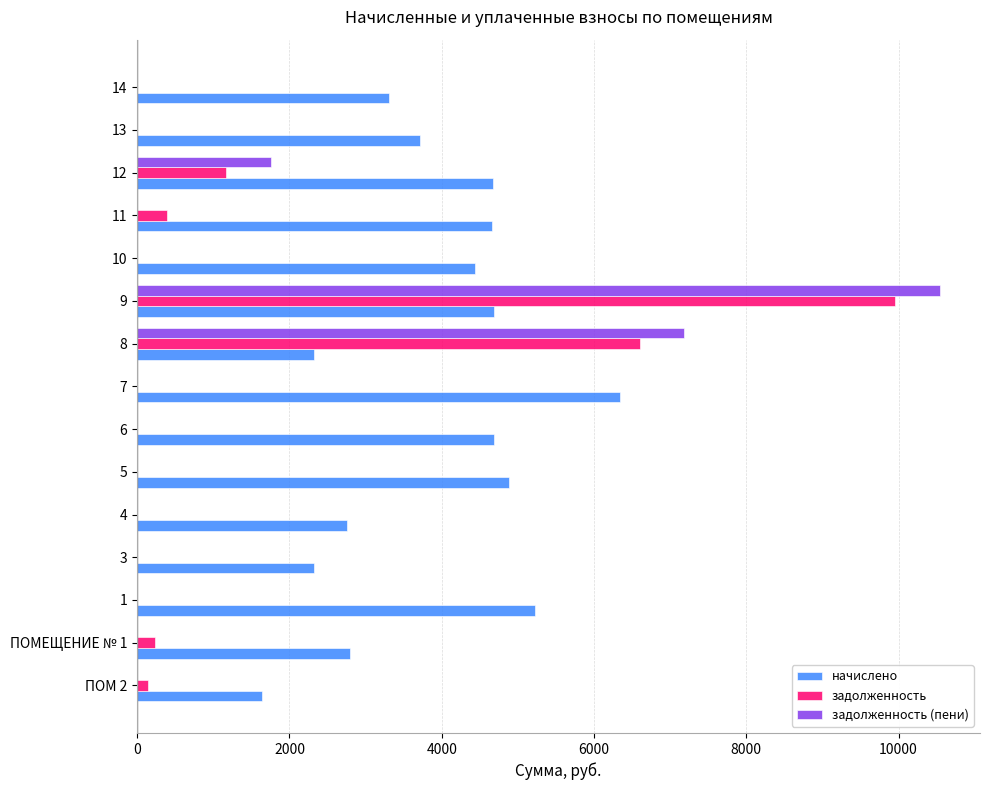

The value of задолженность at 1 is 0.0. True or false?

True